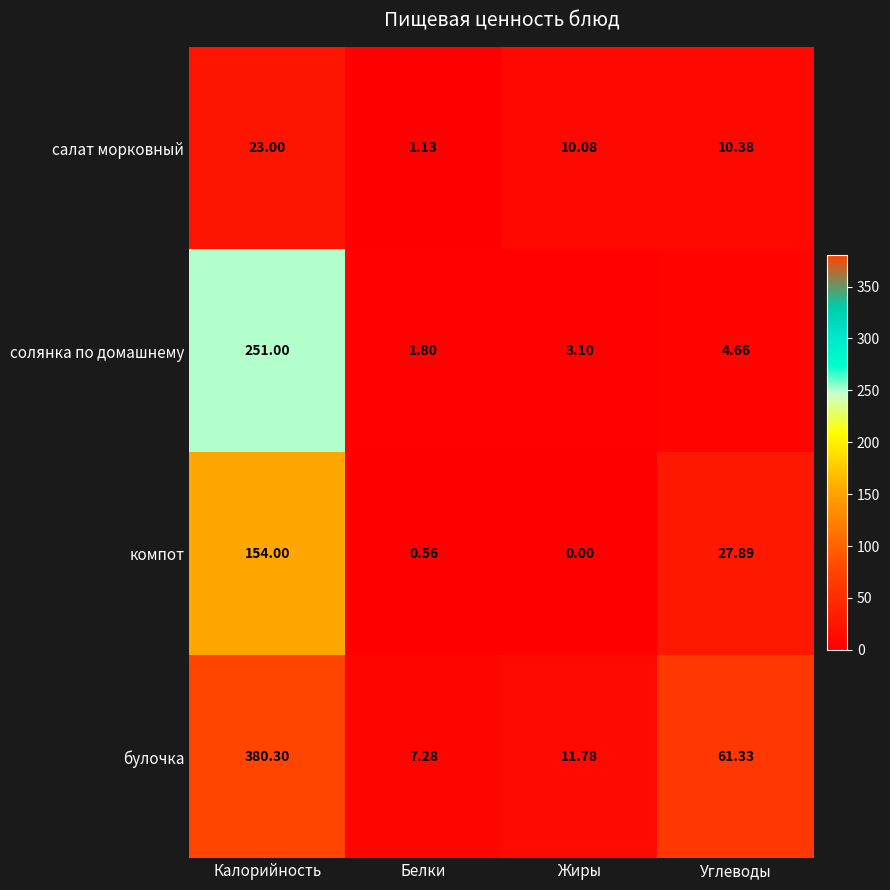

Which series has the largest total across all categories?

булочка